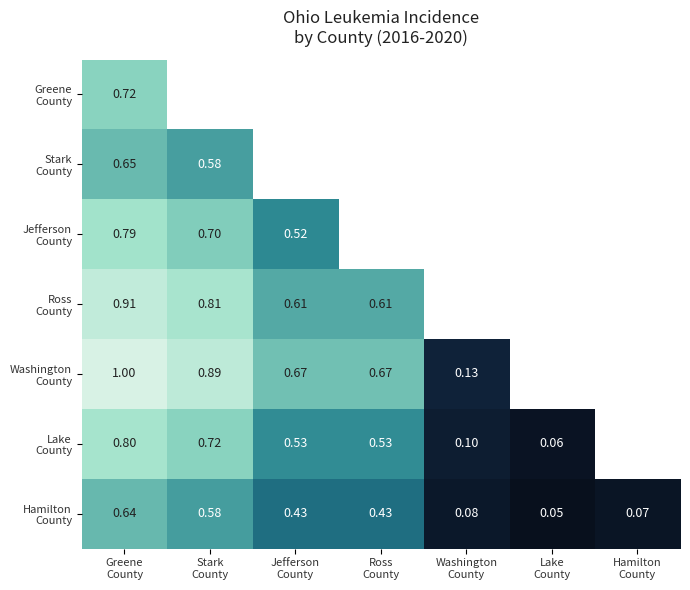

At which label is Hamilton County closest to 0?

Lake County